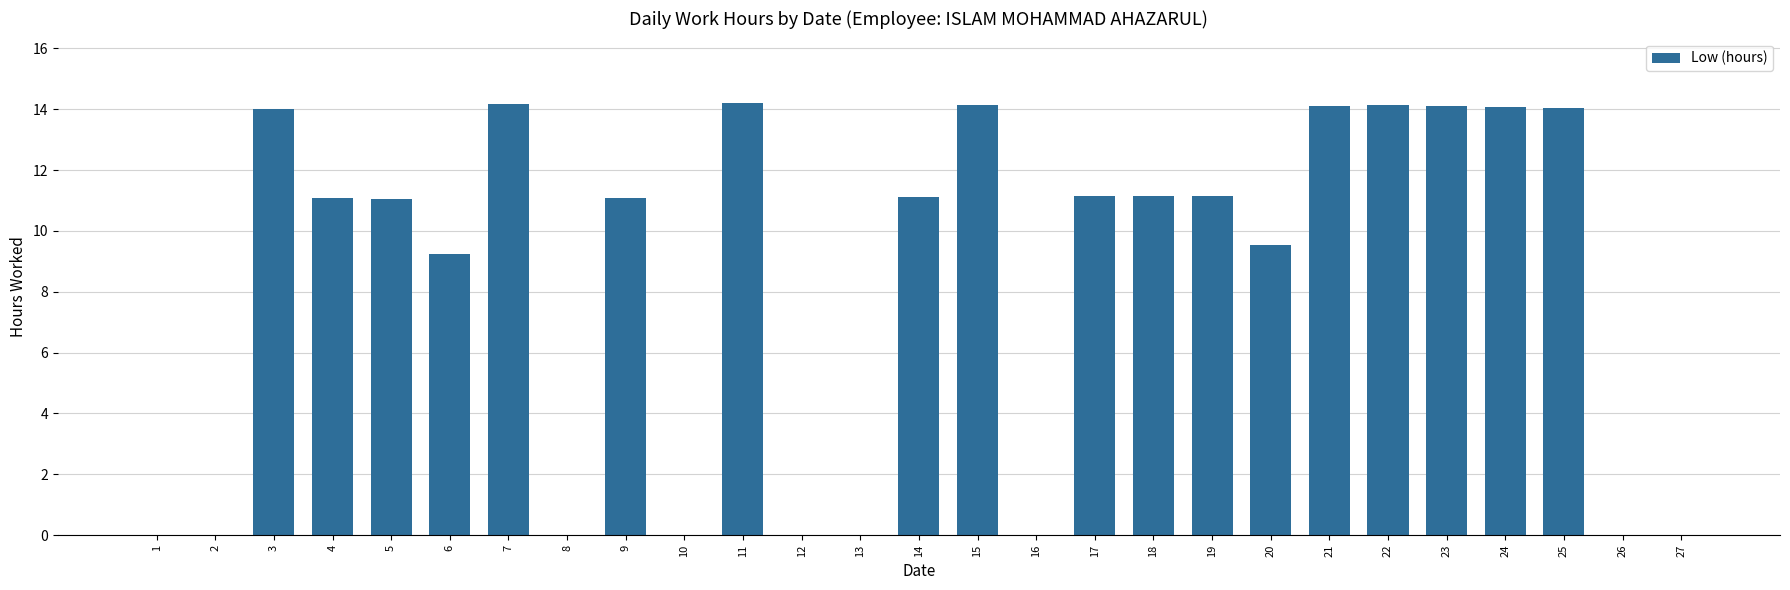

What is the maximum value shown in the chart?

14.2